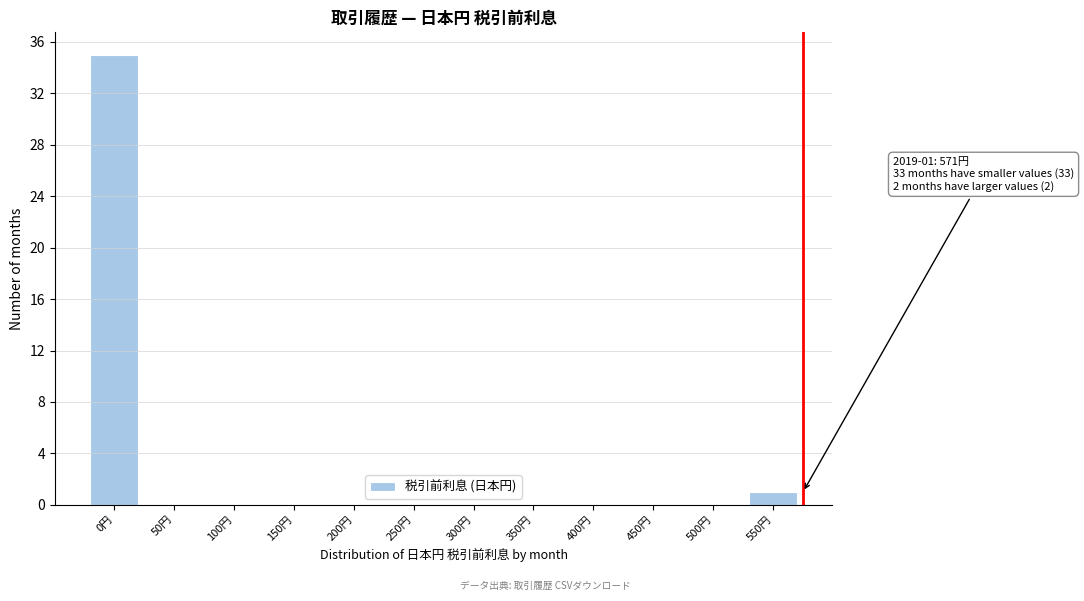

Reading left to right, list all the values displayed in this chart.

0円=35	50円=0	100円=0	150円=0	200円=0	250円=0	300円=0	350円=0	400円=0	450円=0	500円=0	550円=1